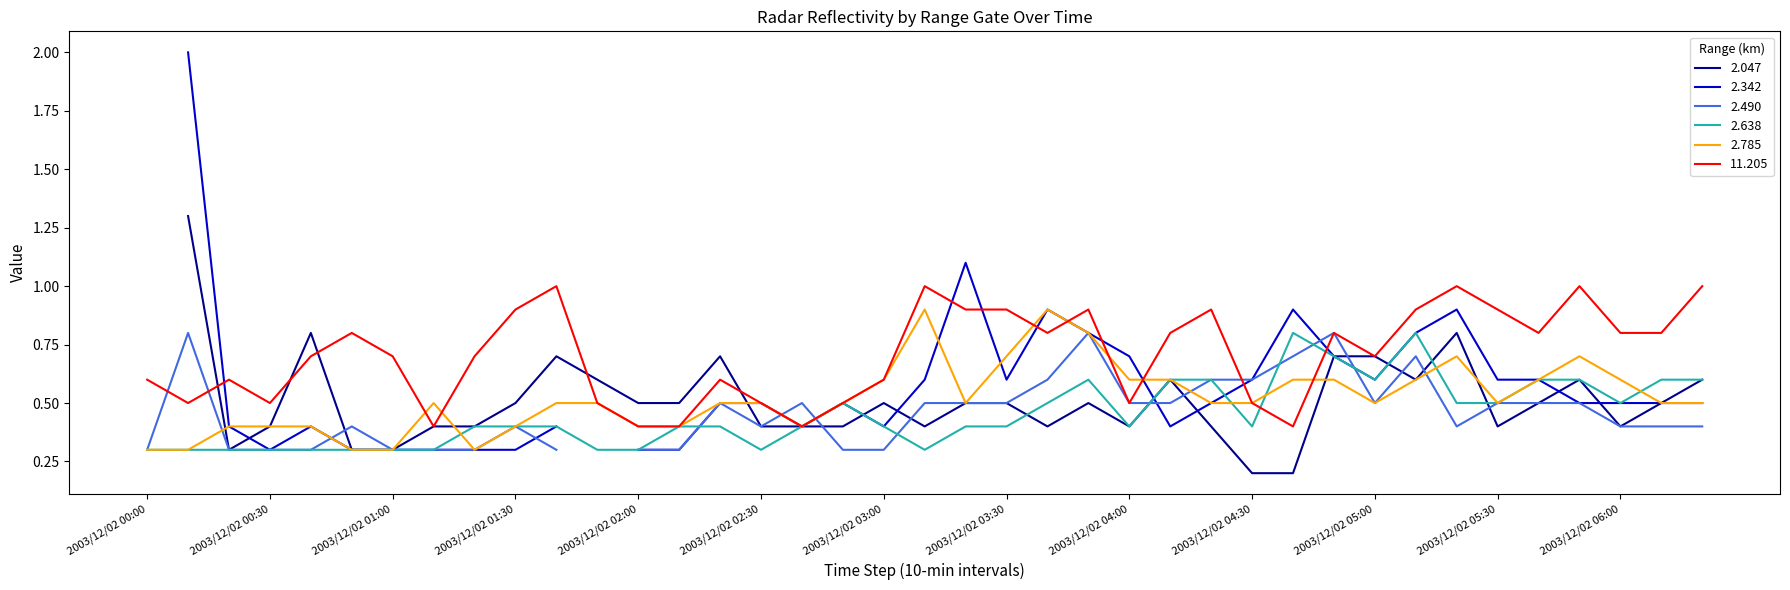

Is the value of 2.785 at 2003/12/02 02:00 greater than the value of 2.638 at 2003/12/02 02:30?

Yes